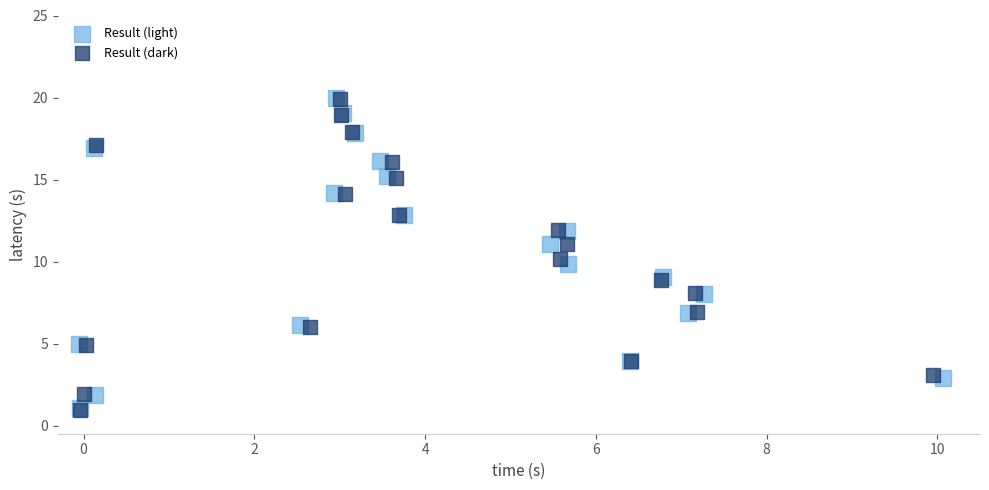

Which series has the widest spread of Y values?

Result (light)